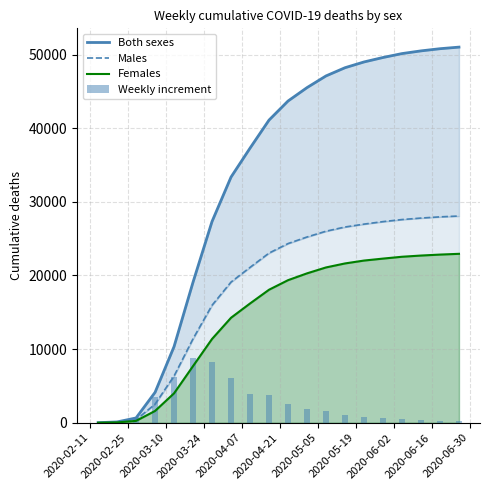

How many values in the Weekly increment series are below 1588?

10